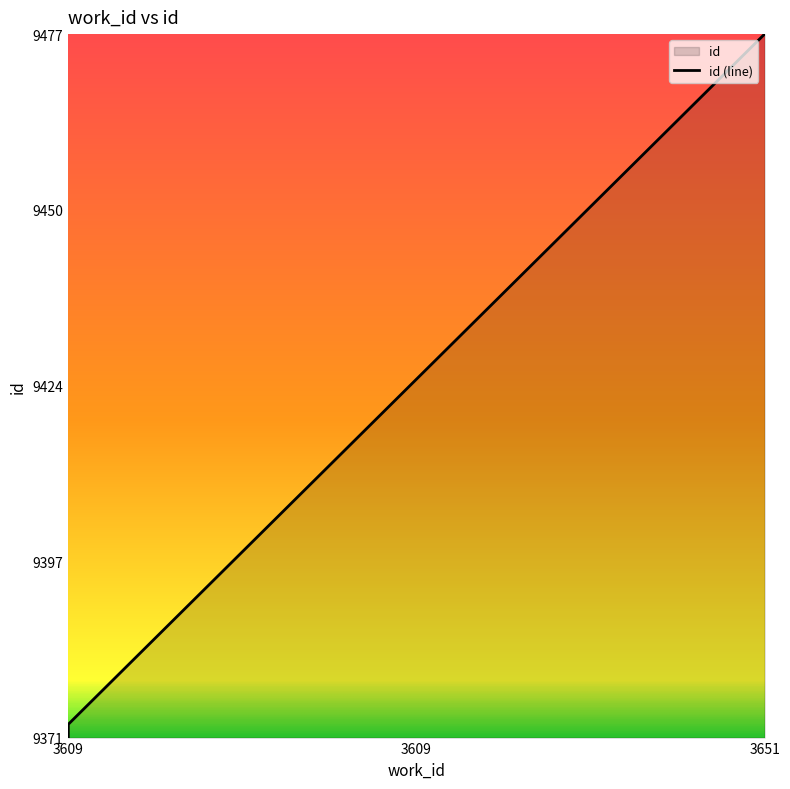

Rank the categories by value from lowest to highest.

3609, 3609, 3651